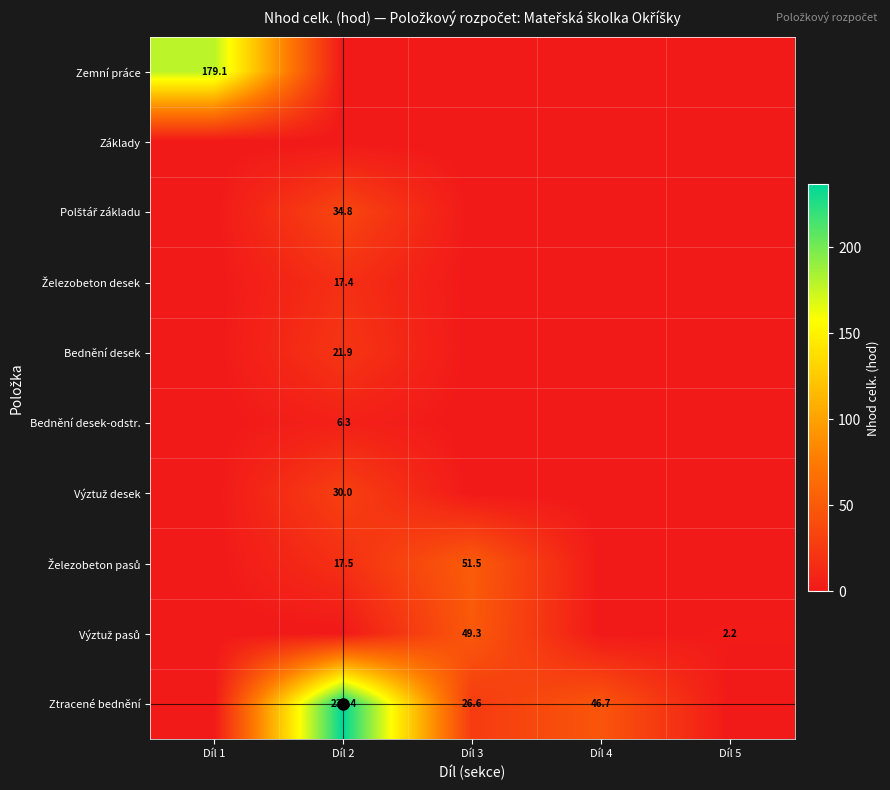

Is the value of Zemní práce at Díl 4 greater than the value of Výztuž pasů at Díl 5?

No